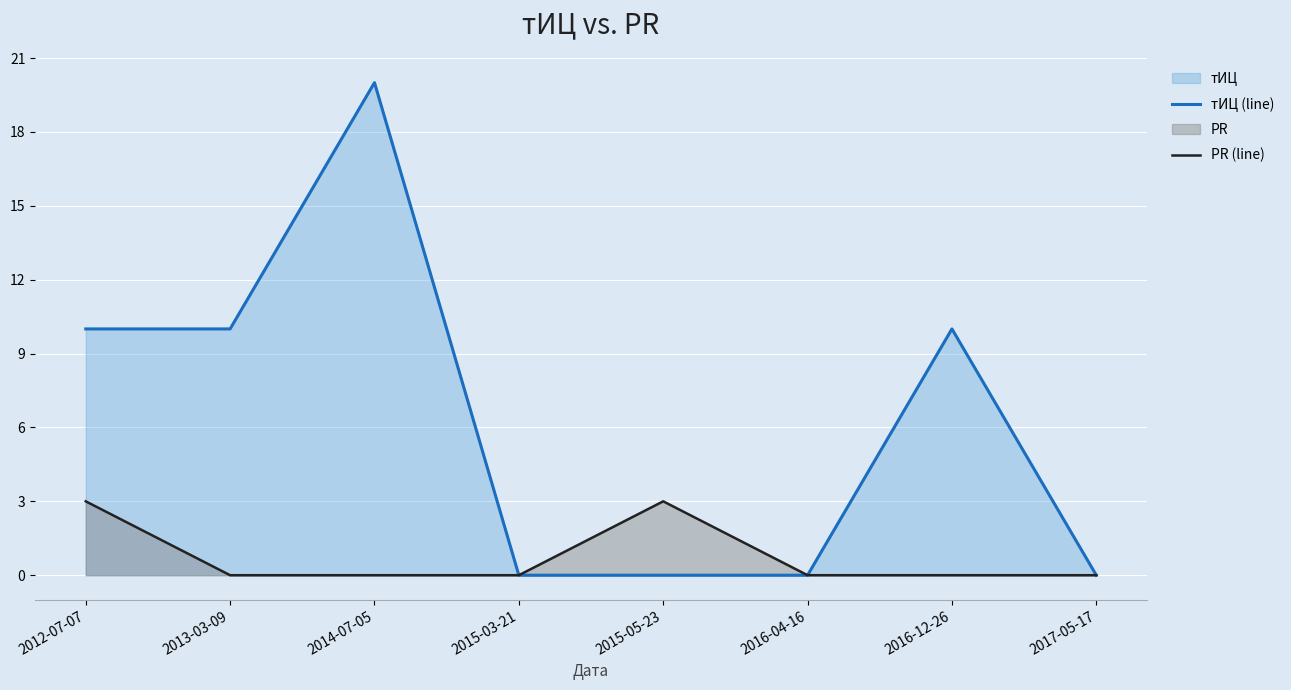

At which category does the chart reach its minimum across all series?

2015-03-21